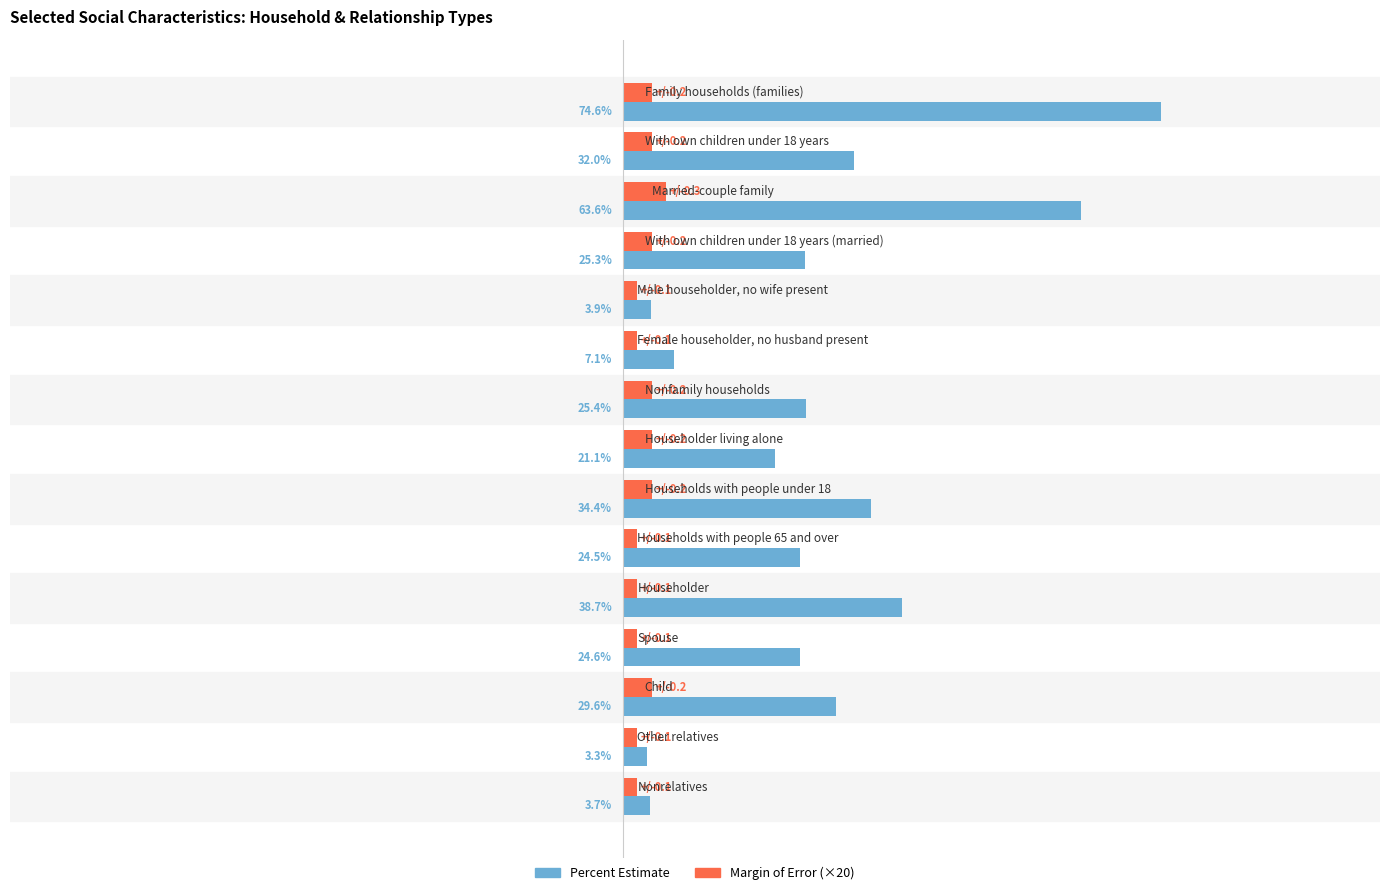

Which series has the largest total across all categories?

Percent Estimate